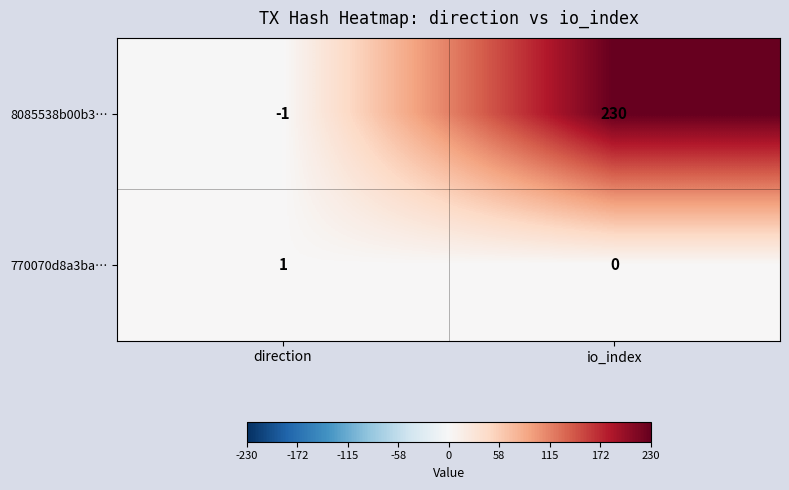

What is the total value across all series at io_index?

230